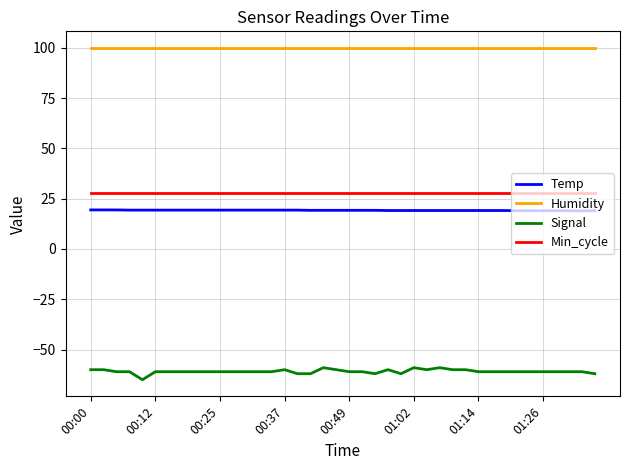

Rank the series by their maximum value, from lowest to highest.

Signal, Temp, Min_cycle, Humidity